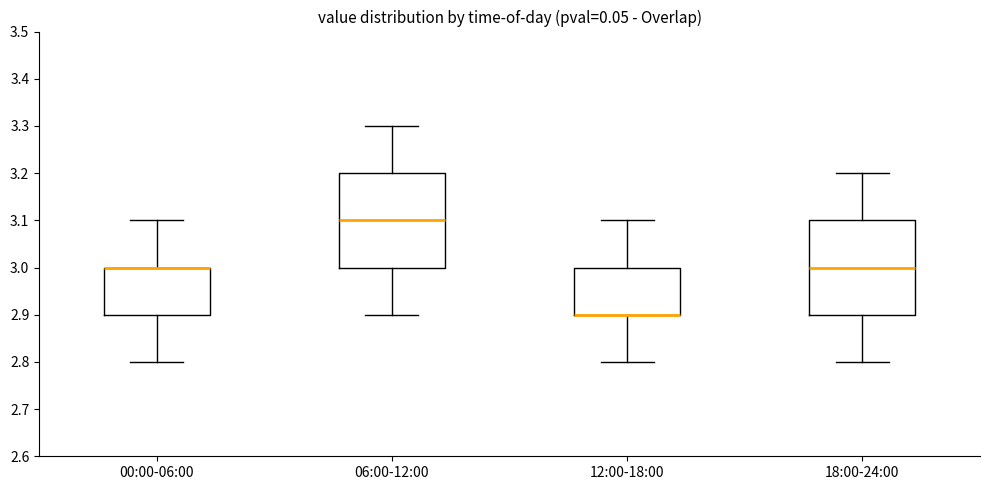

Reading left to right, read every box against the y-axis: the position of its median line, the range the box covers, and the ends of its whiskers. The values are not printed on the chart, so give them approximately, as read against the axis.

00:00-06:00: median 3.0 (drawn on the box's upper edge), box 2.9 to 3.0, whiskers 2.8 to 3.1
06:00-12:00: median 3.1, box 3.0 to 3.2, whiskers 2.9 to 3.3
12:00-18:00: median 2.9 (drawn on the box's lower edge), box 2.9 to 3.0, whiskers 2.8 to 3.1
18:00-24:00: median 3.0, box 2.9 to 3.1, whiskers 2.8 to 3.2